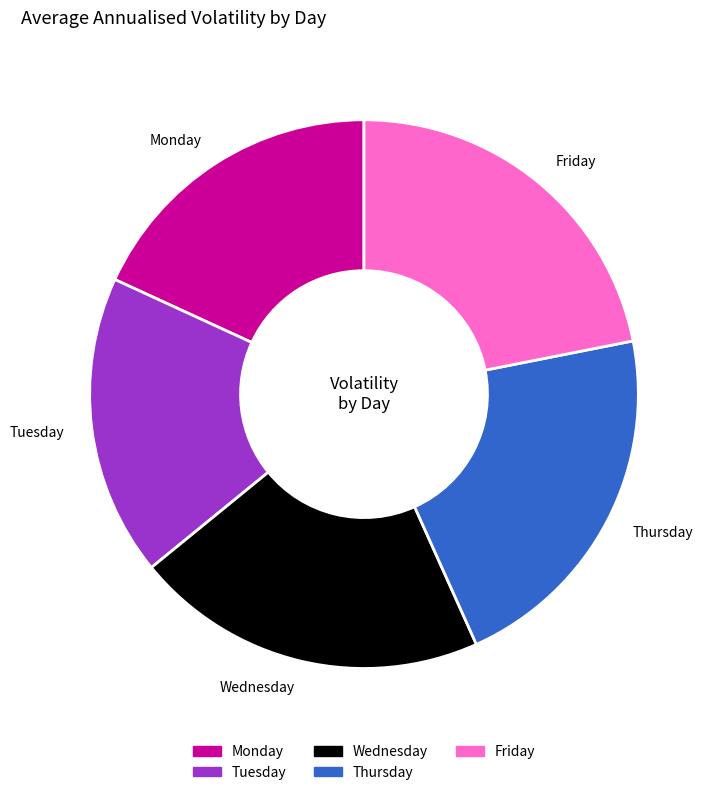

Is there a majority slice in this chart?

No